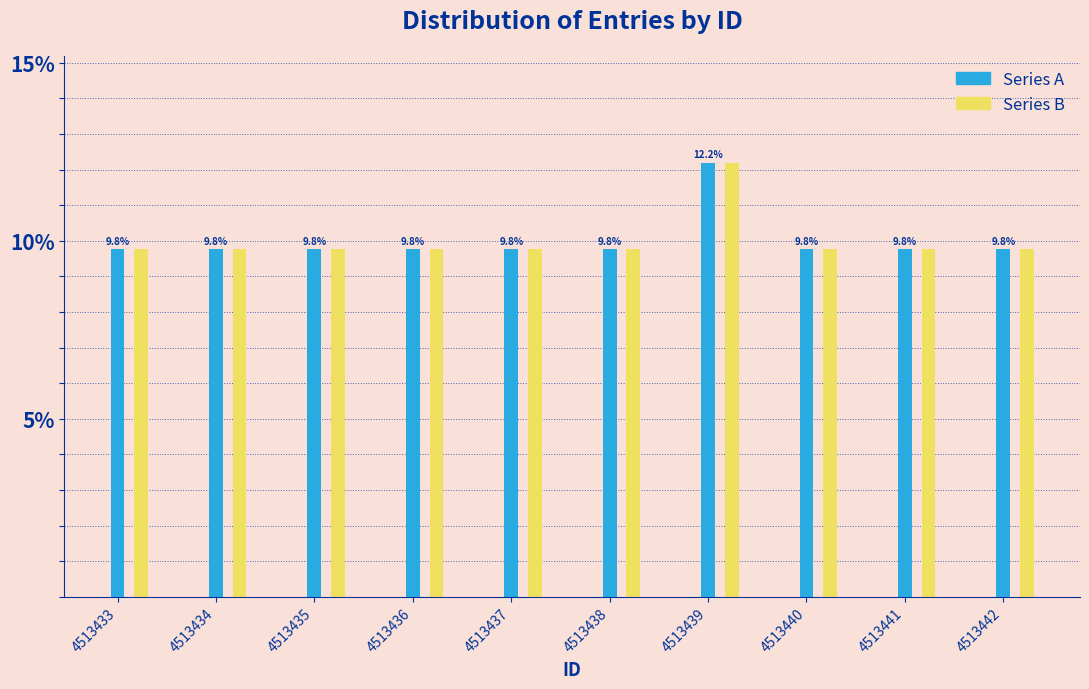

What is the maximum value shown in the chart?

12.2